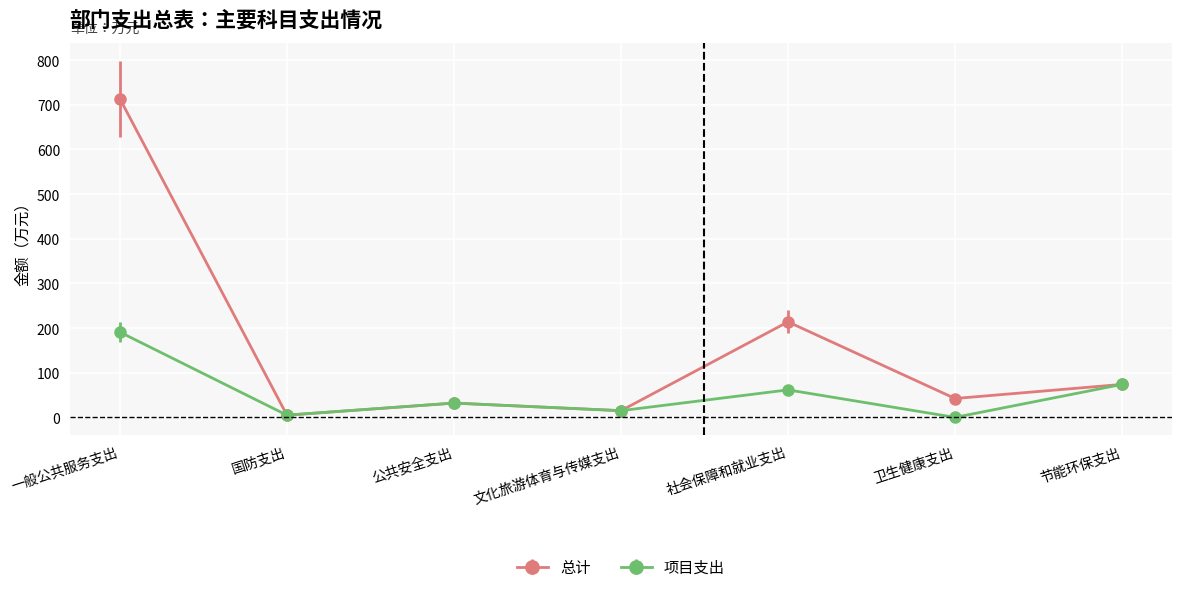

In 项目支出, how many points are lower than both neighbors (excluding endpoints)?

3